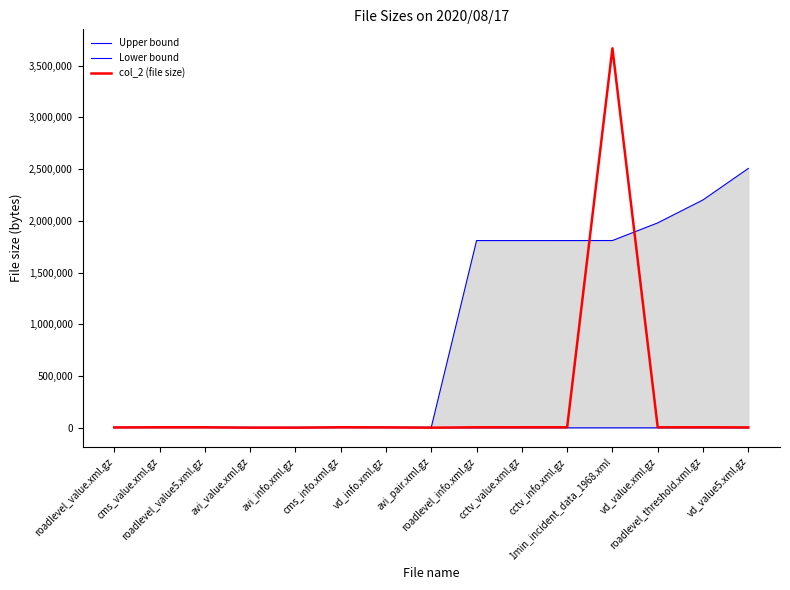

Is it true that Upper bound equals 2202415.8 at roadlevel_threshold.xml.gz?

True